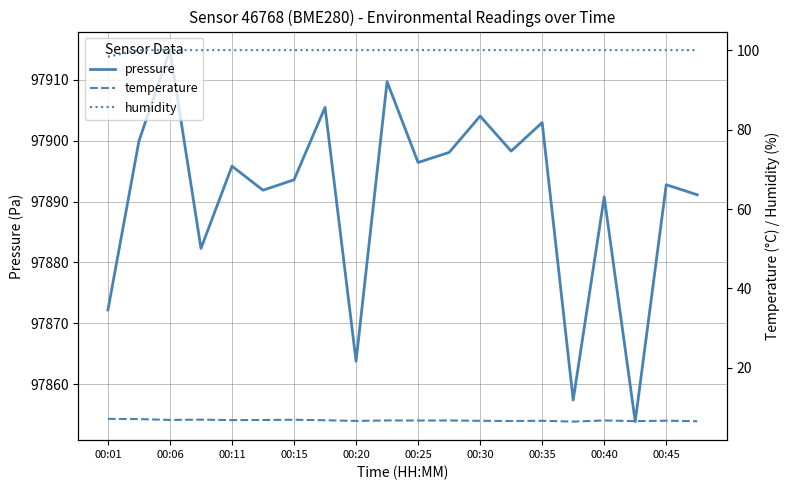

Which category has the highest value in the pressure series?

00:06